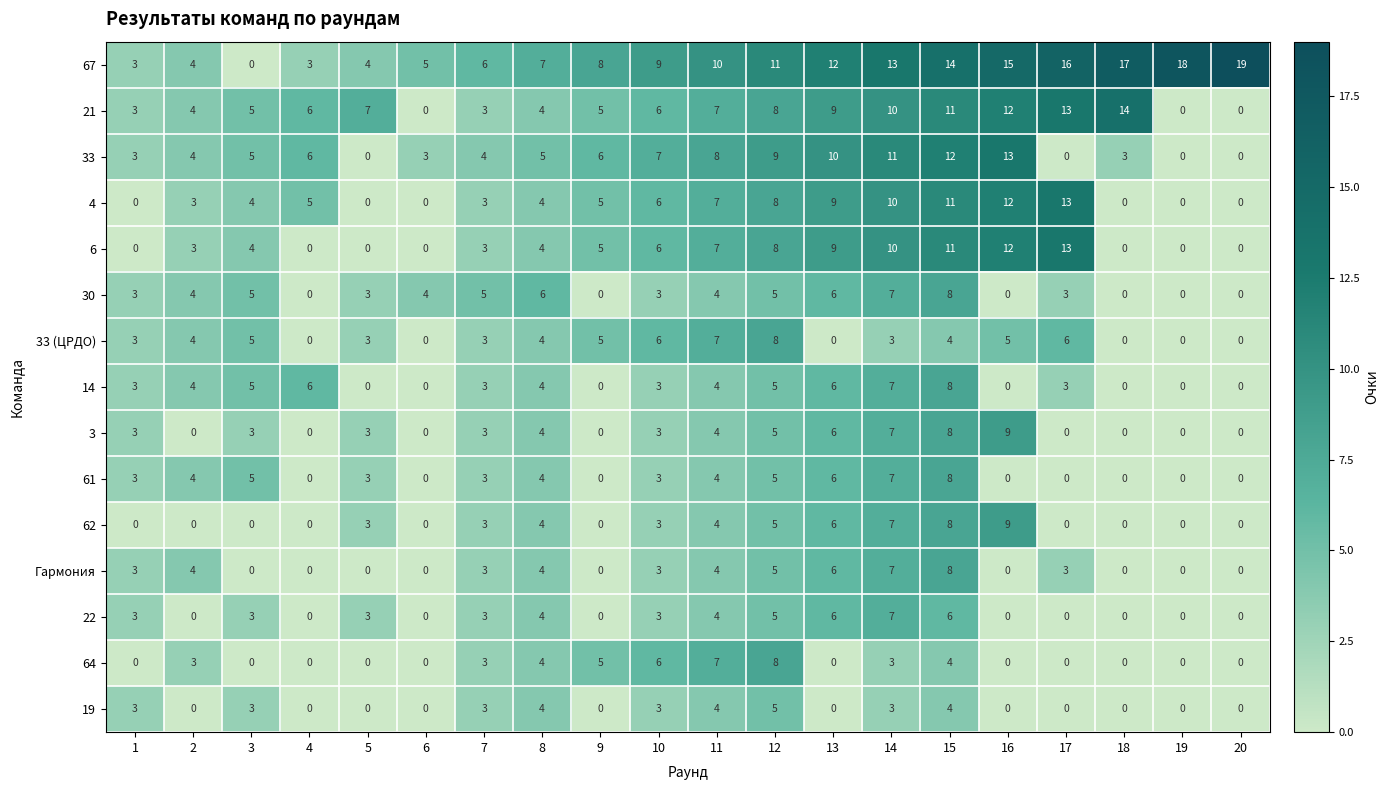

Is the value of 30 at 2 greater than the value of 33 at 17?

Yes